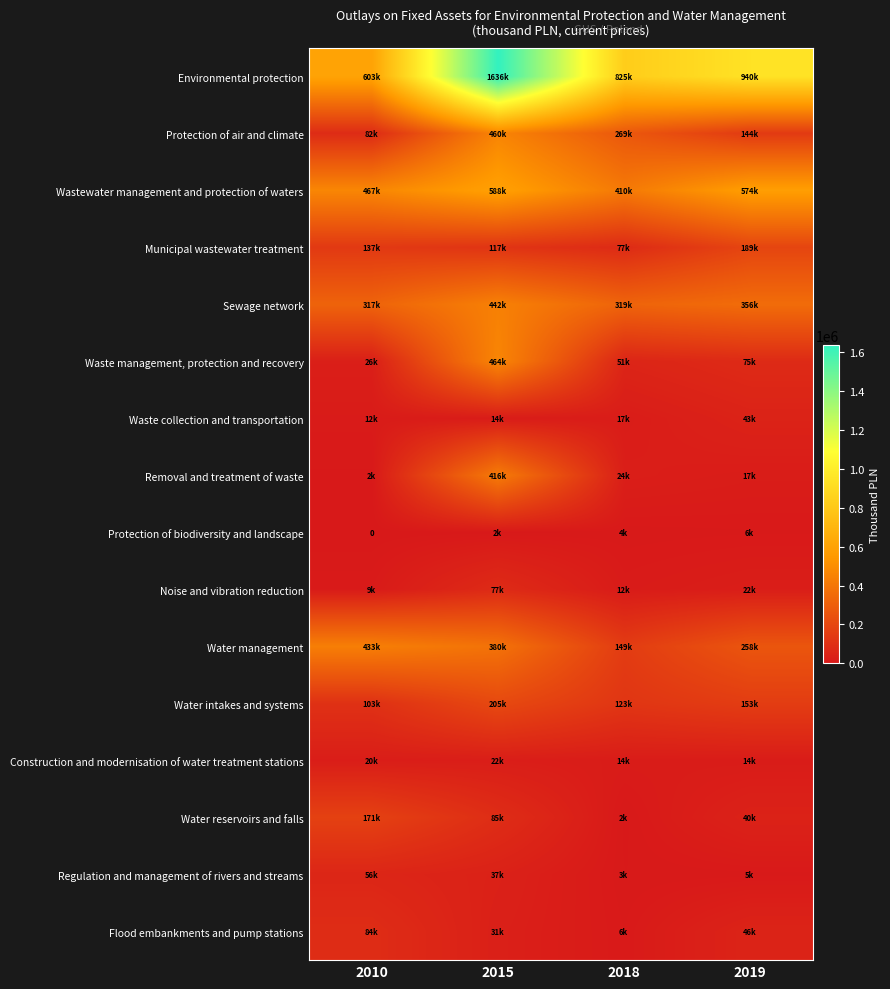

What is the greatest value displayed?

1636274.1